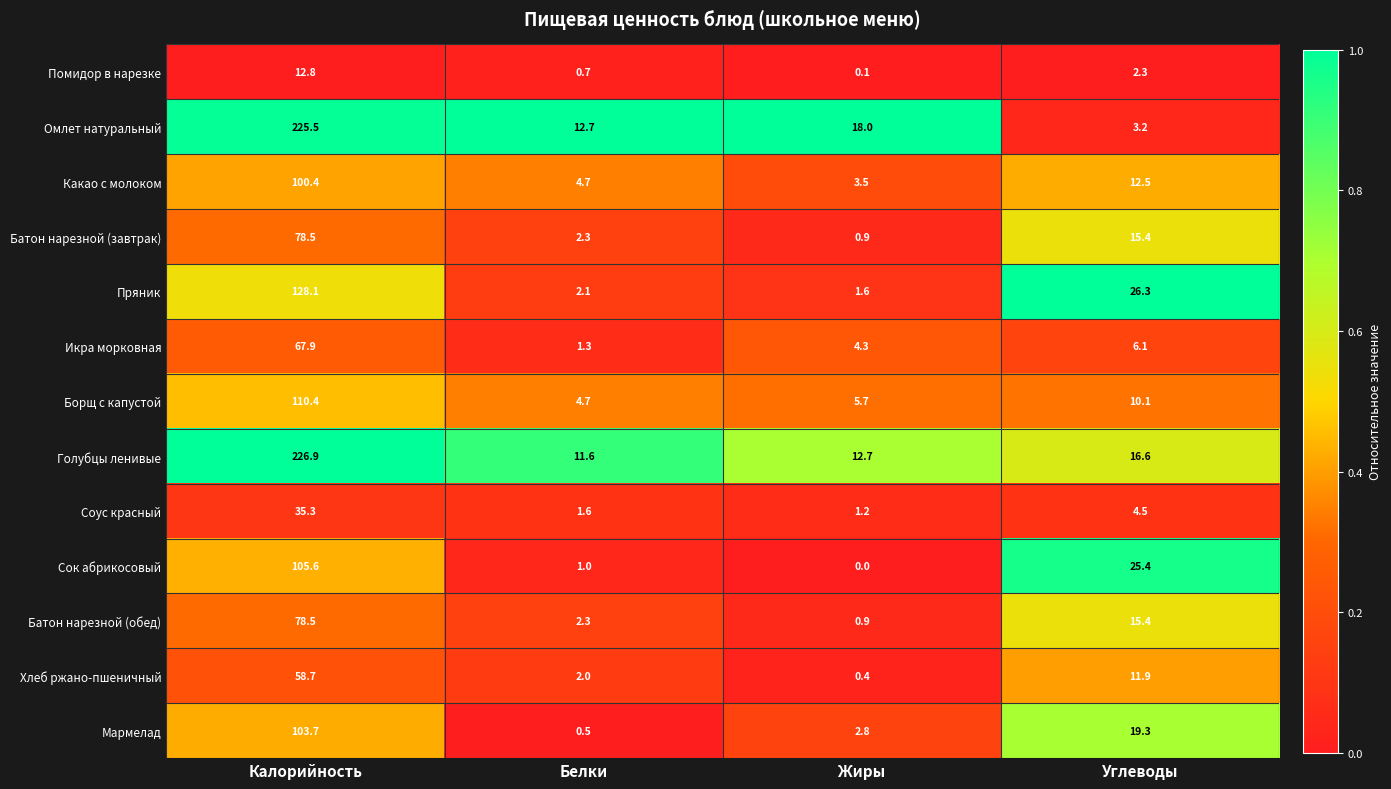

Which series changed the most between Калорийность and Белки?

Голубцы ленивые